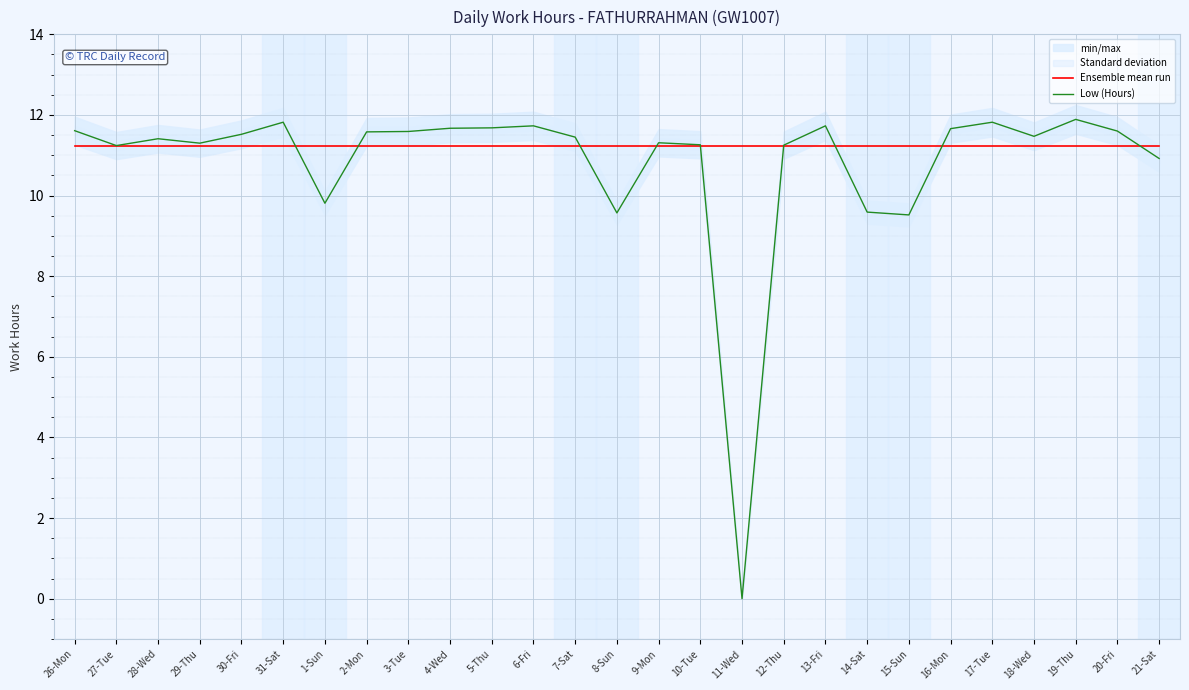

List the labels in order of Ensemble mean run value, smallest first.

26-Mon, 27-Tue, 28-Wed, 29-Thu, 30-Fri, 31-Sat, 1-Sun, 2-Mon, 3-Tue, 4-Wed, 5-Thu, 6-Fri, 7-Sat, 8-Sun, 9-Mon, 10-Tue, 11-Wed, 12-Thu, 13-Fri, 14-Sat, 15-Sun, 16-Mon, 17-Tue, 18-Wed, 19-Thu, 20-Fri, 21-Sat